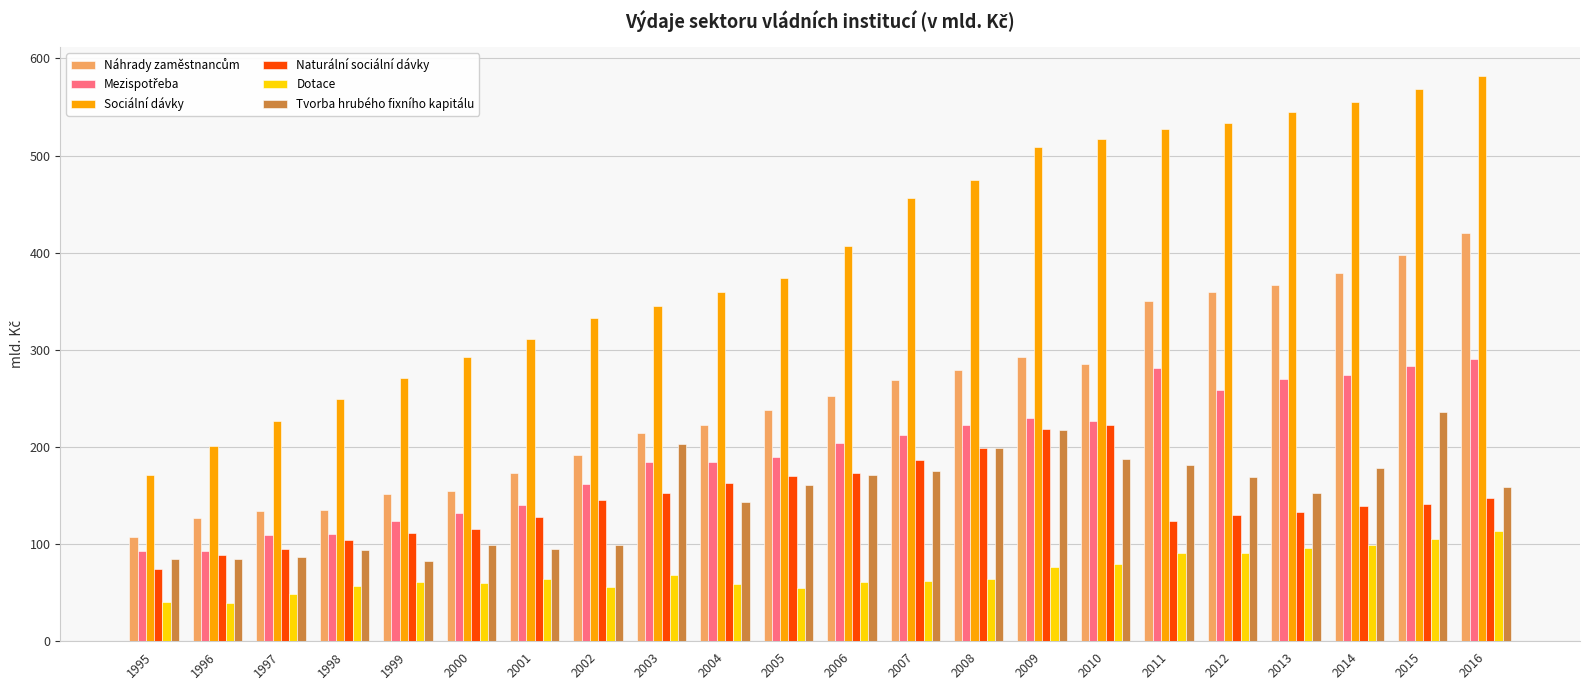

Between 1996 and 2012, which series saw the biggest shift?

Sociální dávky